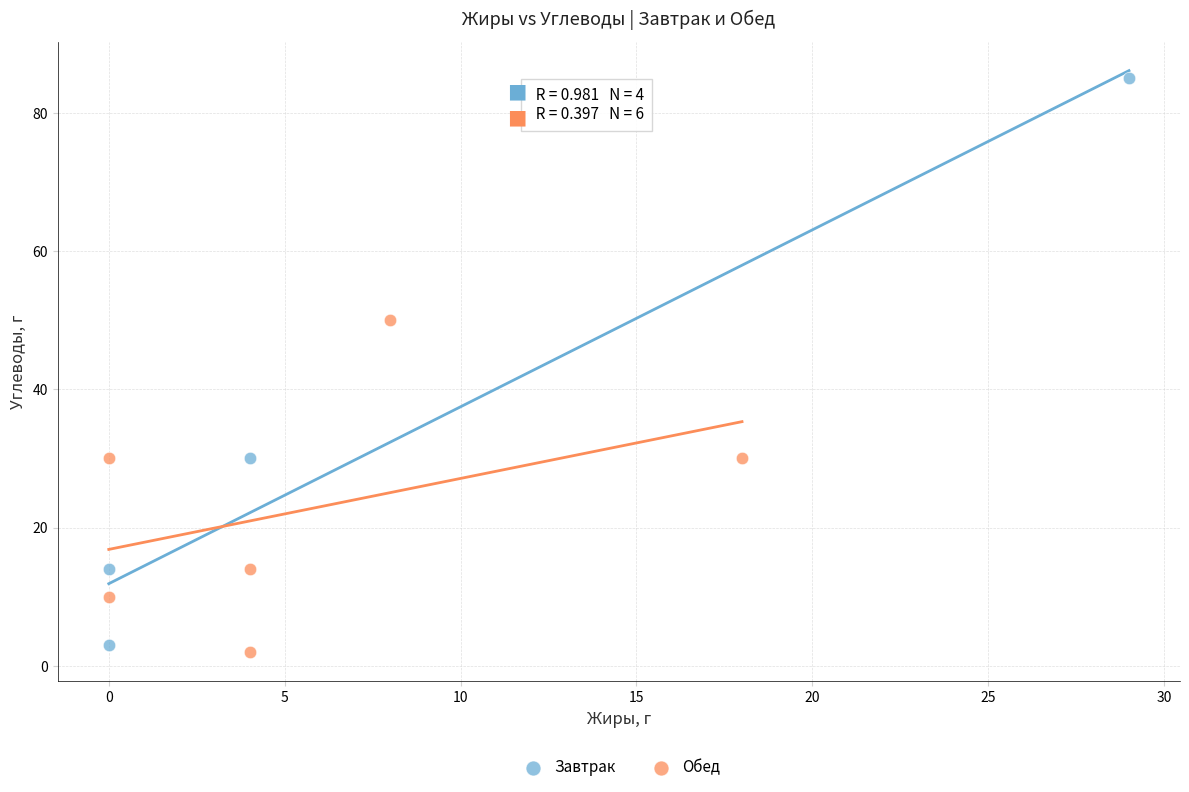

Which series has the largest Y range (max minus min)?

Завтрак